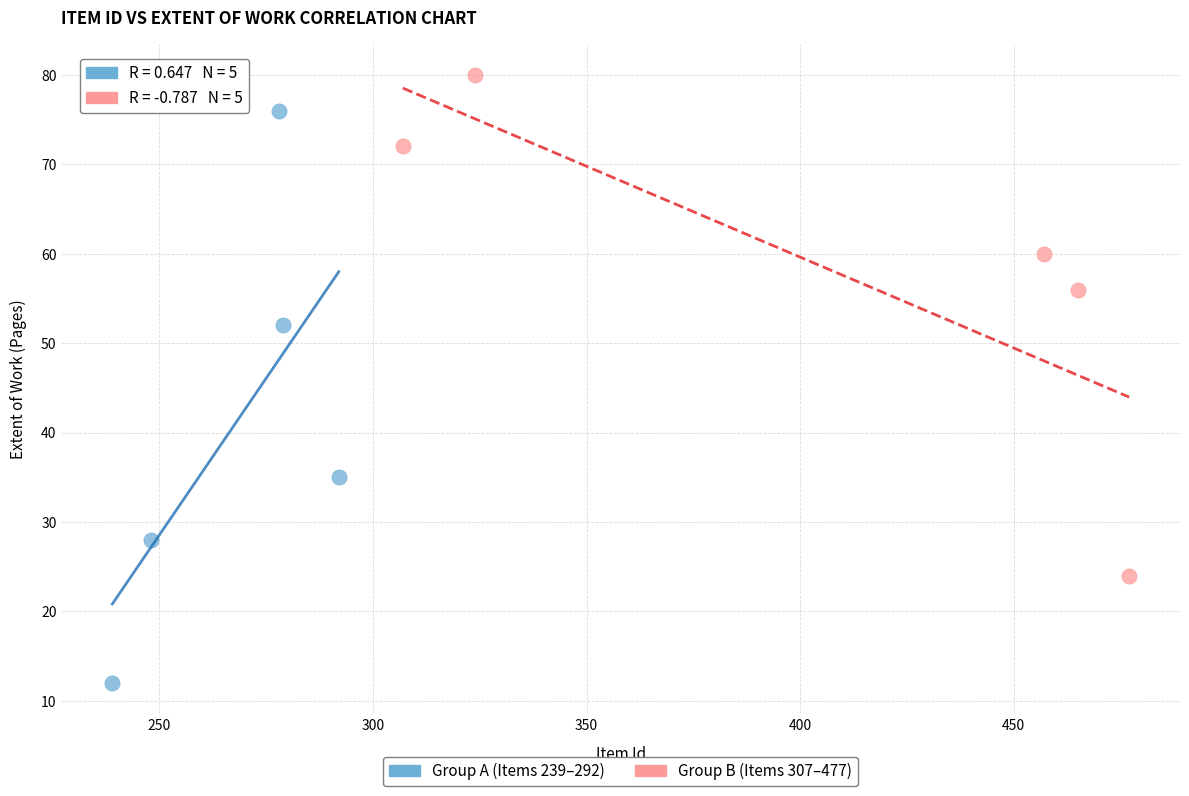

Which series contains the lowest Y value?

Group A (Items 239–292)